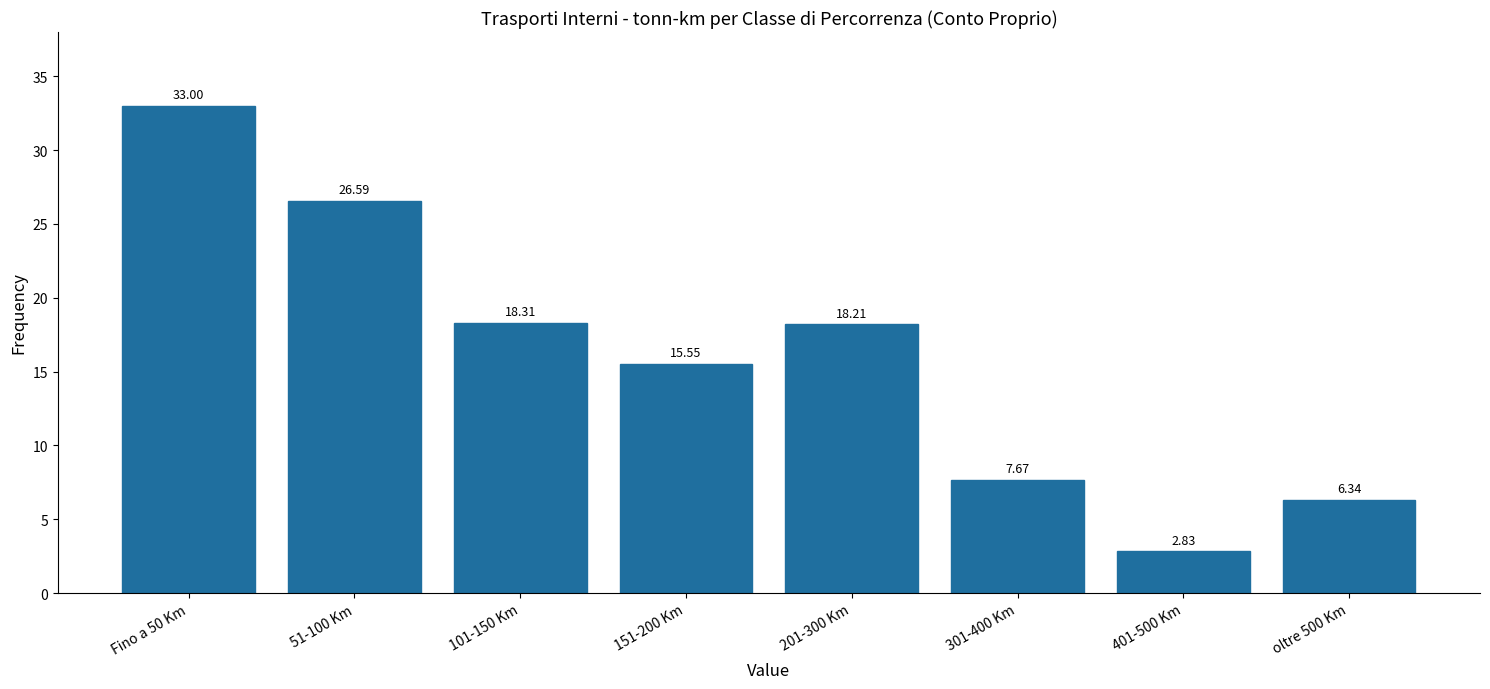

Approximately how many times larger is the value at 301-400 Km compared to 401-500 Km?

2.7